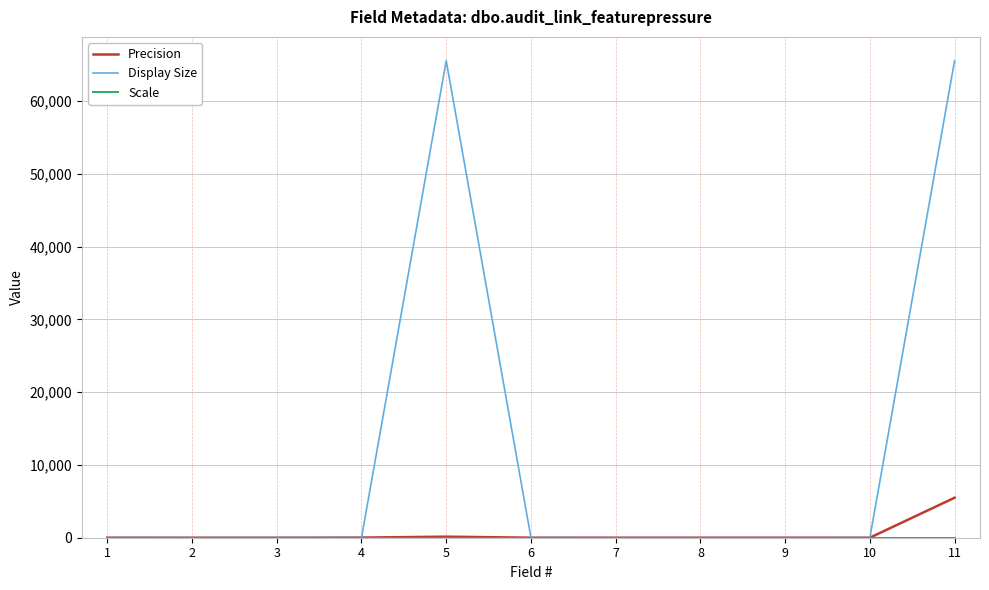

What is the maximum value shown in the chart?

65535